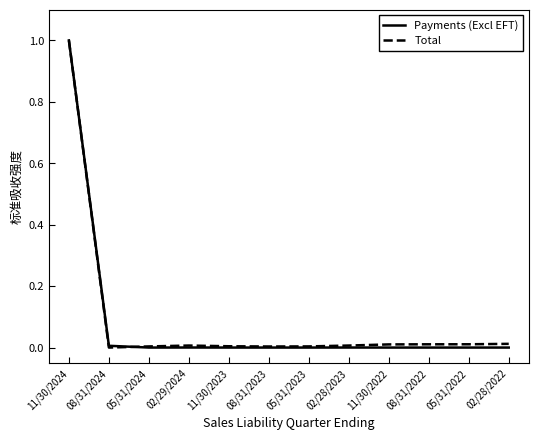

Is it true that Total equals 0.0 at 02/28/2023?

True